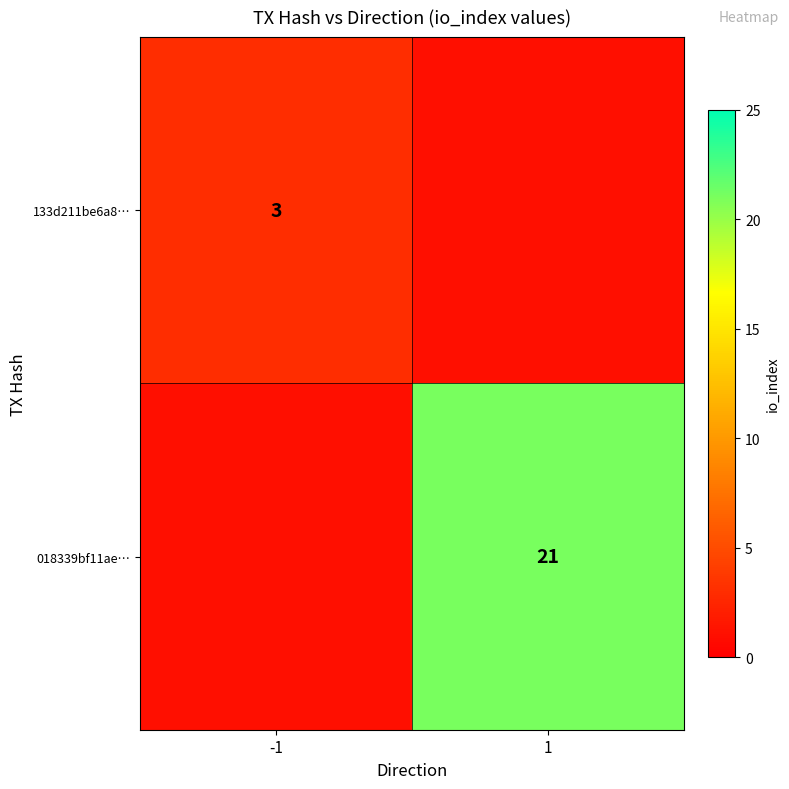

The value of 133d211be6a8… at -1 is 3. True or false?

True